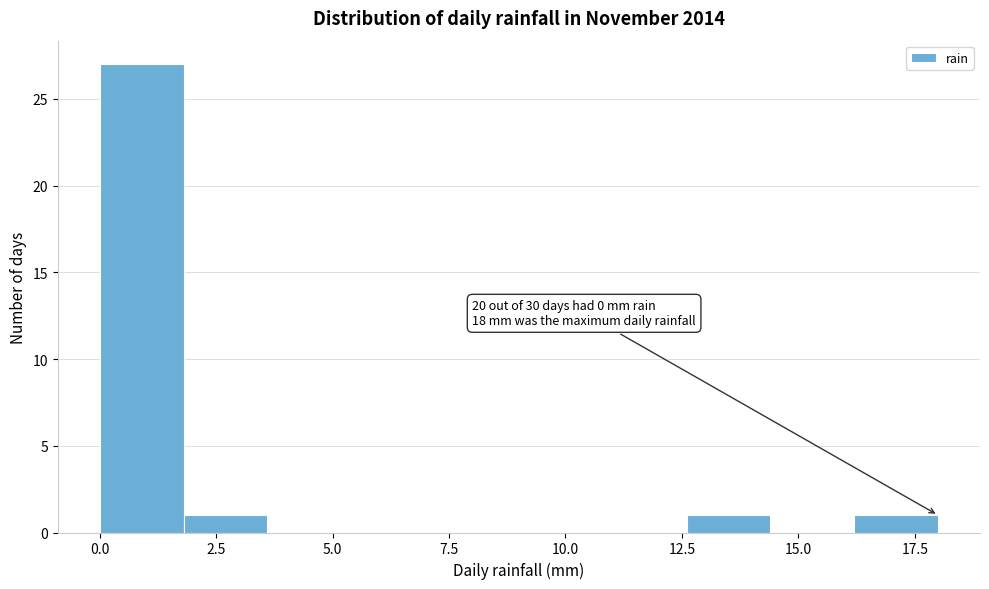

Read against the x-axis, roughly where is the centre of the tallest bar?

1.0